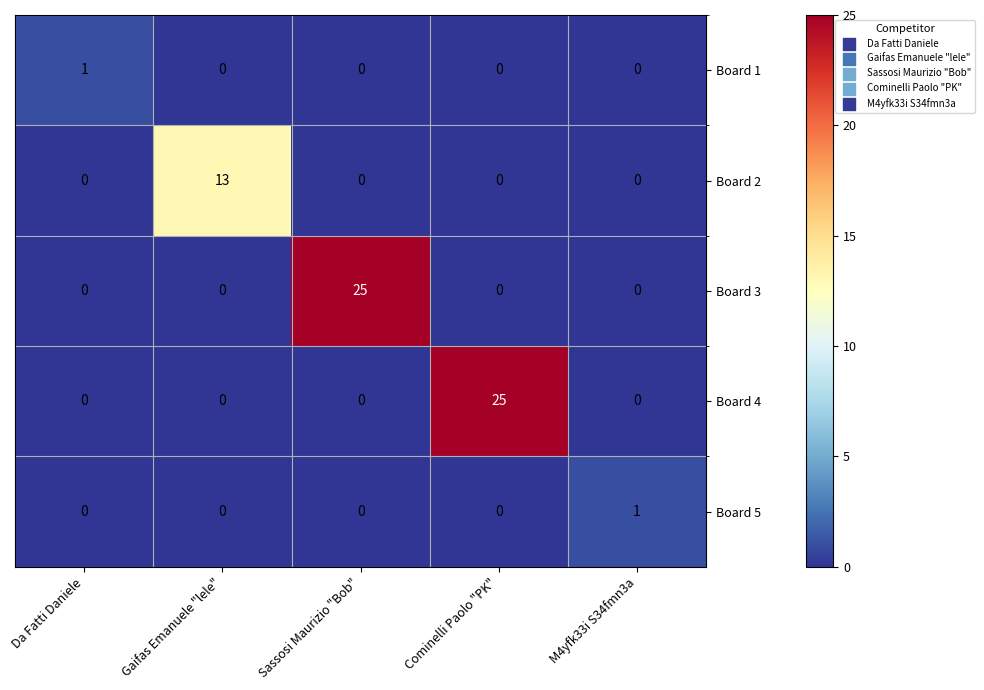

Reading right to left, what are all the values shown in this chart?

Board 1: M4yfk33i S34fmn3a=0	Cominelli Paolo "PK"=0	Sassosi Maurizio "Bob"=0	Gaifas Emanuele "lele"=0	Da Fatti Daniele=1
Board 2: M4yfk33i S34fmn3a=0	Cominelli Paolo "PK"=0	Sassosi Maurizio "Bob"=0	Gaifas Emanuele "lele"=13	Da Fatti Daniele=0
Board 3: M4yfk33i S34fmn3a=0	Cominelli Paolo "PK"=0	Sassosi Maurizio "Bob"=25	Gaifas Emanuele "lele"=0	Da Fatti Daniele=0
Board 4: M4yfk33i S34fmn3a=0	Cominelli Paolo "PK"=25	Sassosi Maurizio "Bob"=0	Gaifas Emanuele "lele"=0	Da Fatti Daniele=0
Board 5: M4yfk33i S34fmn3a=1	Cominelli Paolo "PK"=0	Sassosi Maurizio "Bob"=0	Gaifas Emanuele "lele"=0	Da Fatti Daniele=0